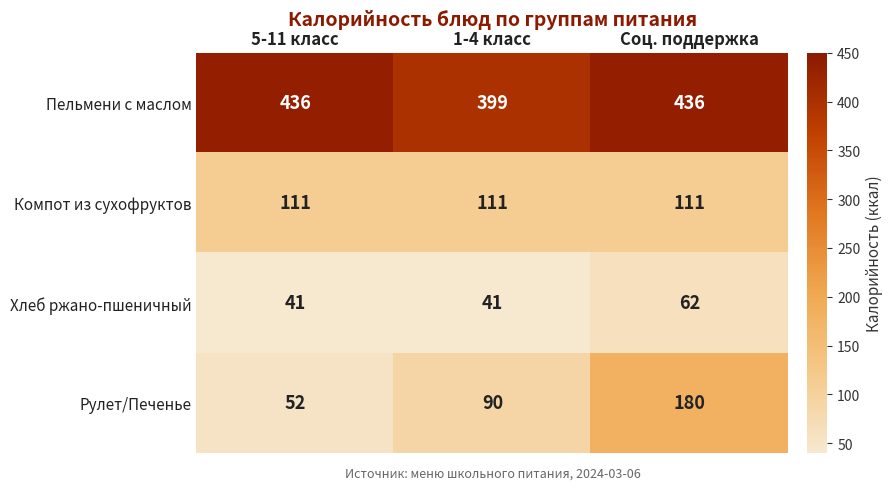

Is it true that Пельмени с маслом equals 569 at 1-4 класс?

False